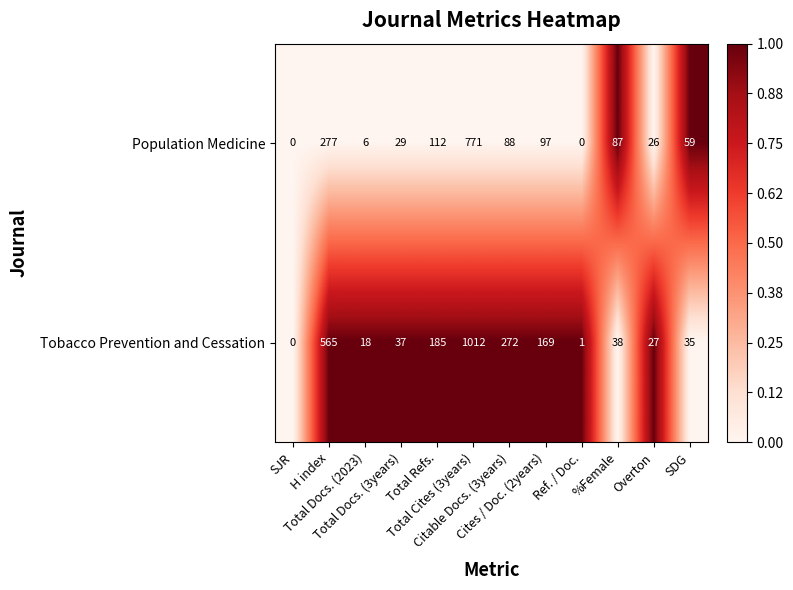

Rank the series by their maximum value, from lowest to highest.

Population Medicine, Tobacco Prevention and Cessation